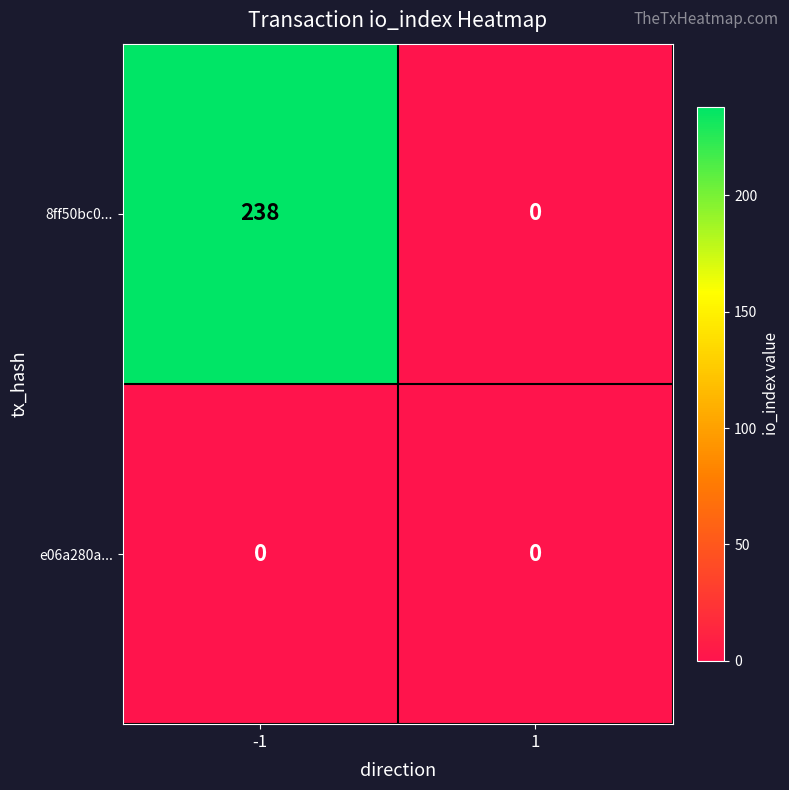

Which series has the largest range (max minus min)?

8ff50bc0...